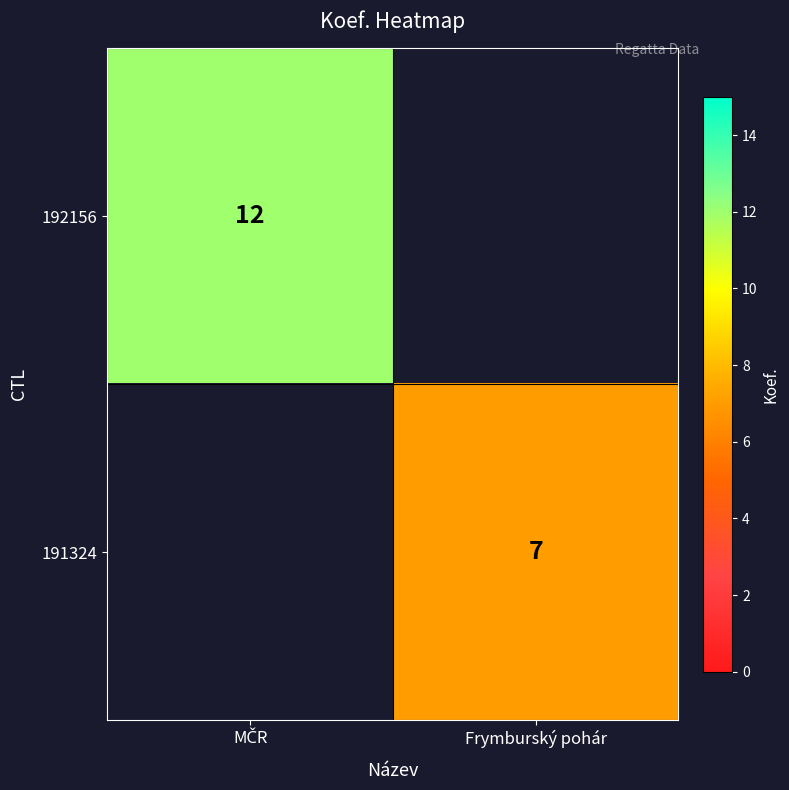

The 191324 series shows 9 at Frymburský pohár. True or false?

False